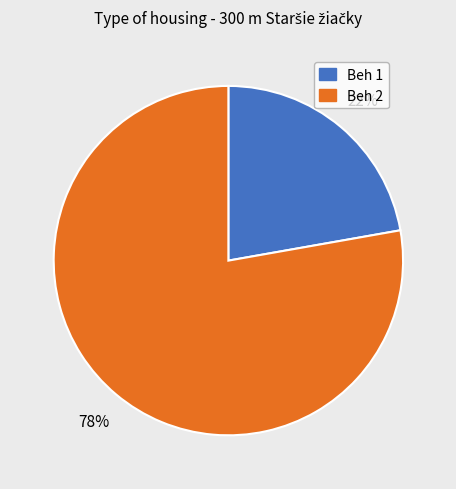

How many segments does this pie chart have?

2